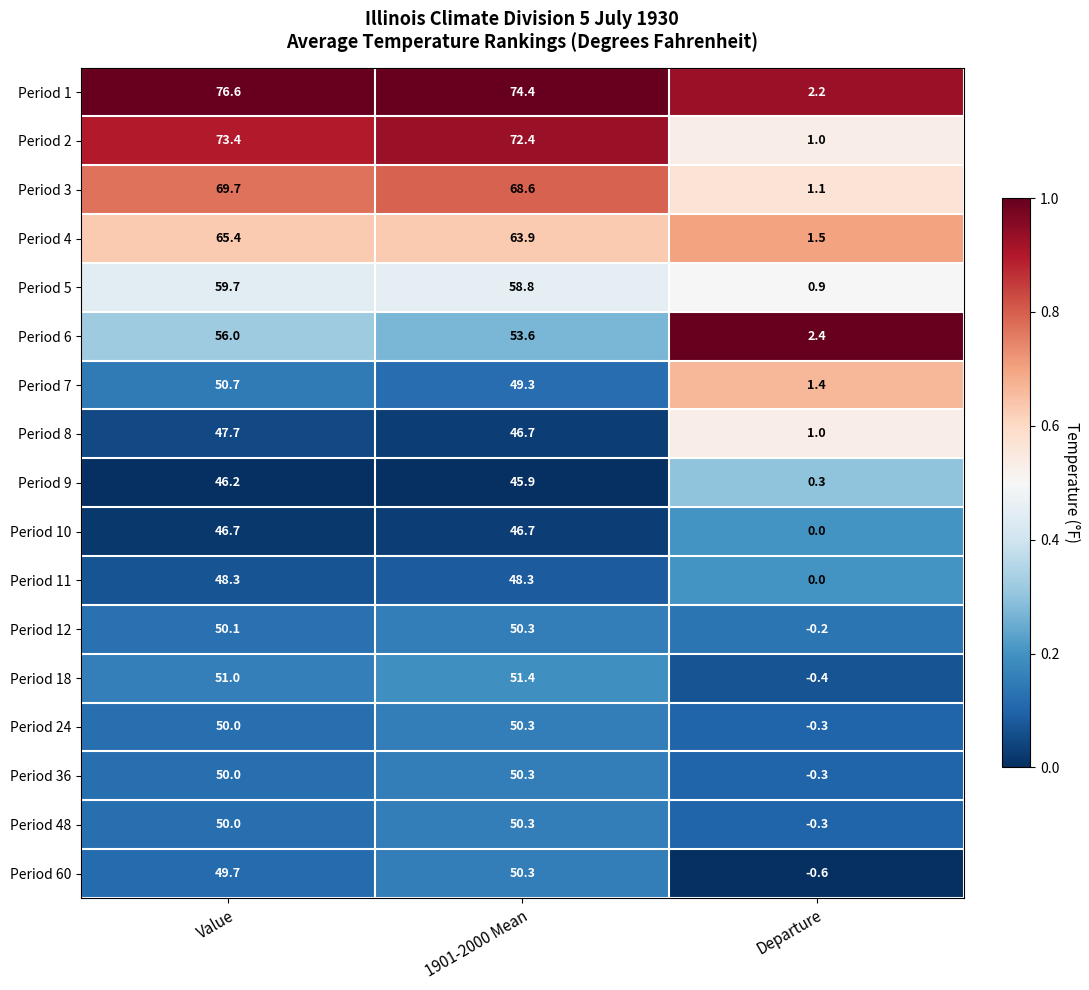

Which series has the largest total across all categories?

Period 1